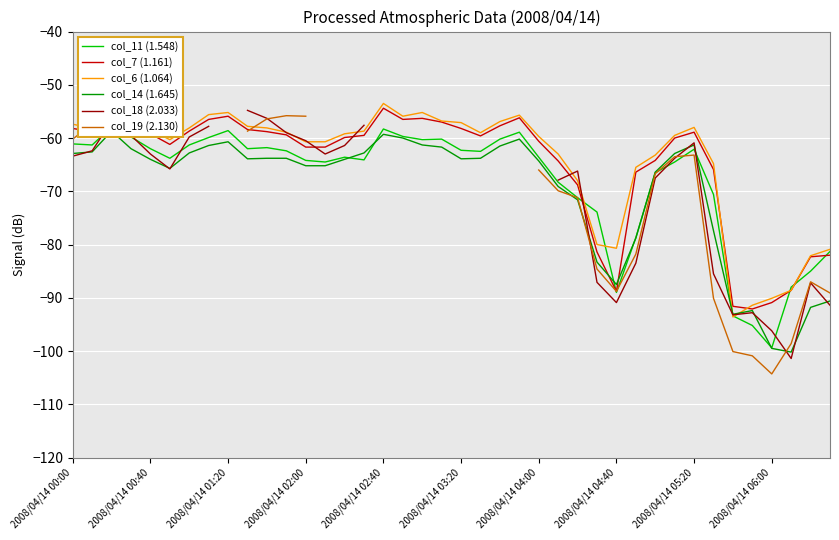

What is the maximum value for col_7 (1.161)?

-54.4